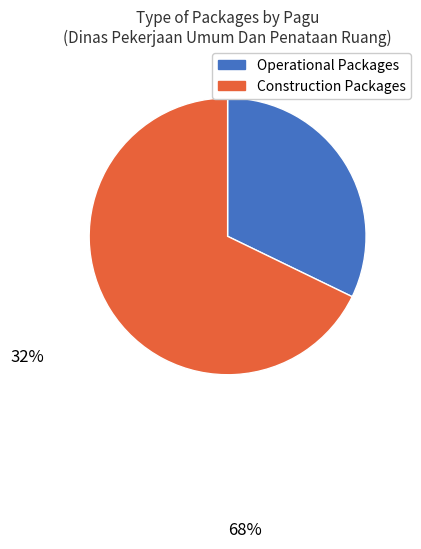

What is the ratio of the value at Construction Packages to the value at Operational Packages?

2.1